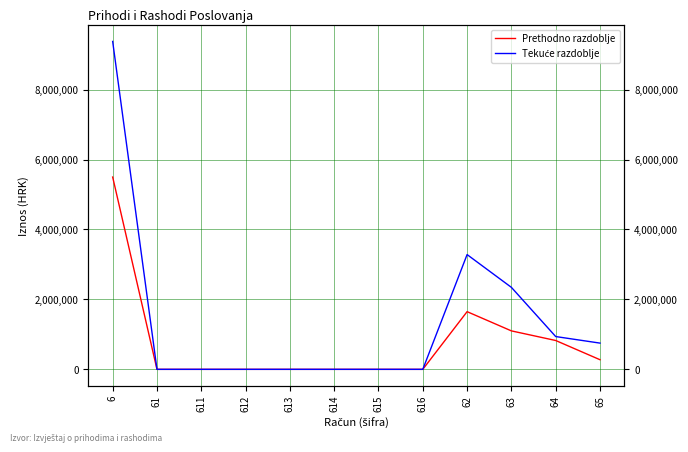

True or false: Prethodno razdoblje has a value of -3483815.1 at 61.

False